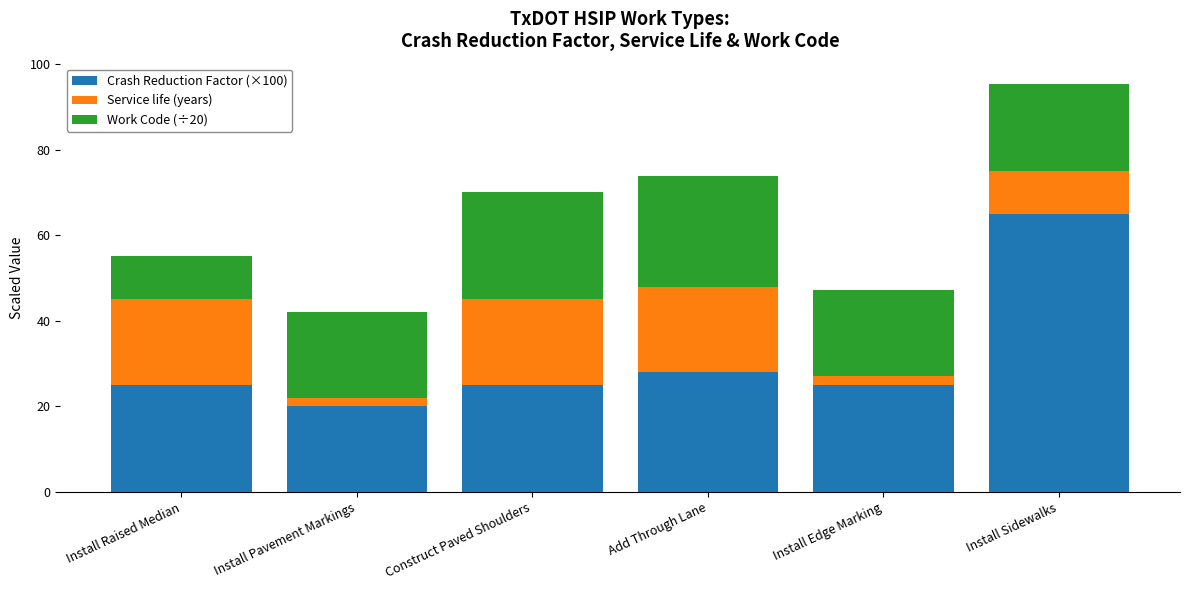

Count the number of data series in this chart.

3